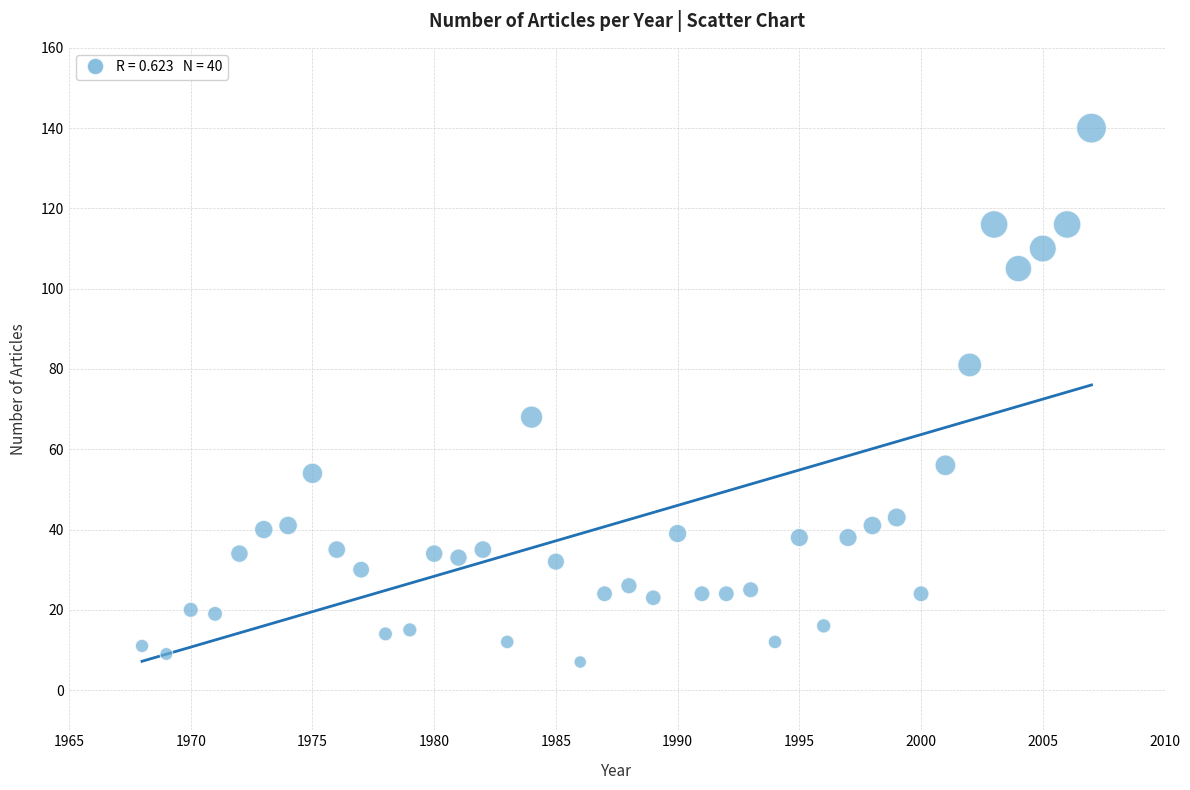

What is the range of Y values (max minus min)?

133